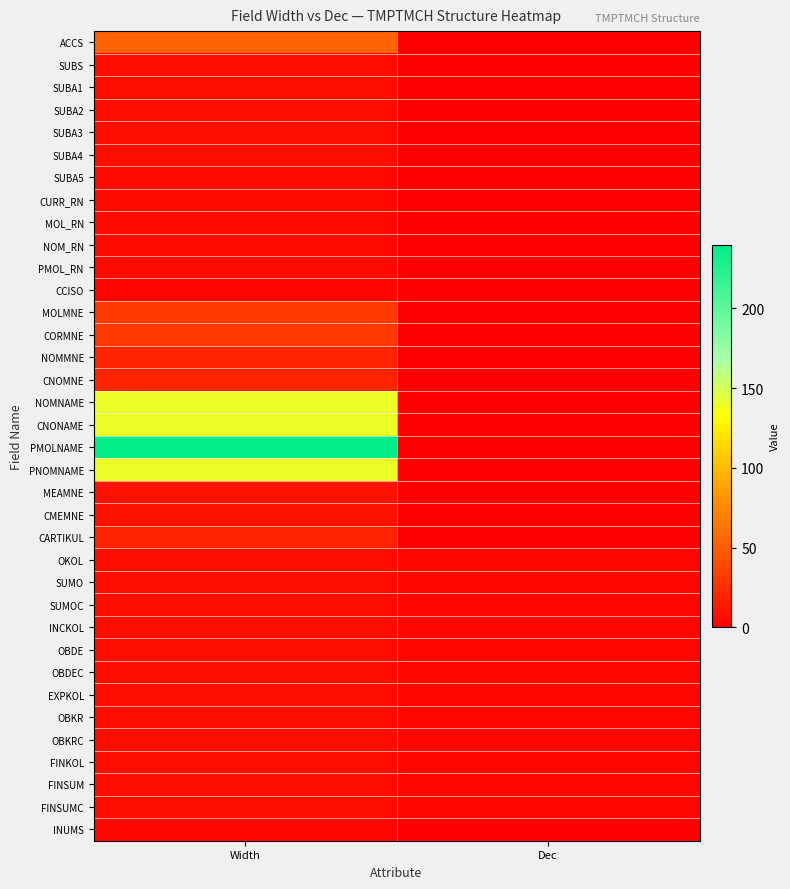

Count the number of data series in this chart.

36